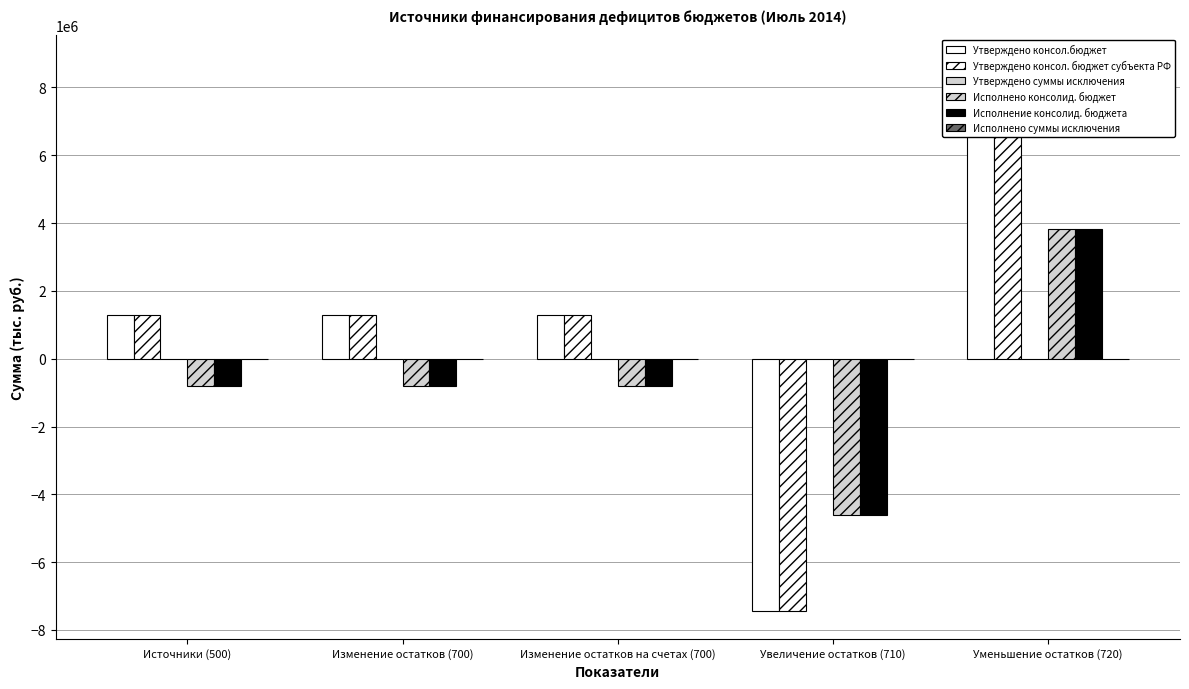

Which has a higher value, Увеличение остатков (710) or Уменьшение остатков (720)?

Уменьшение остатков (720)